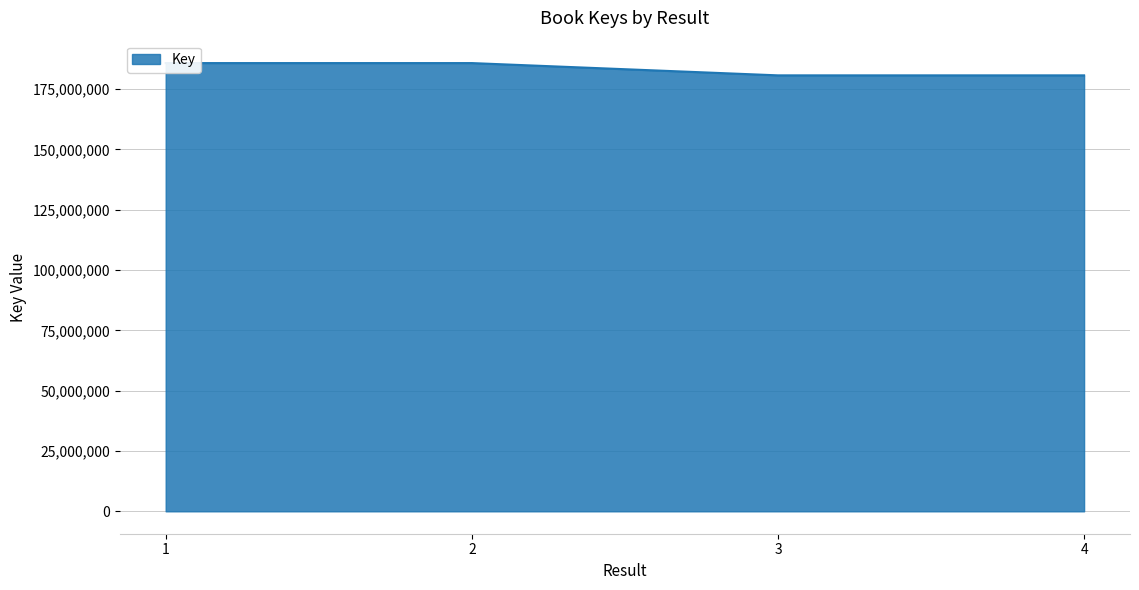

The value at 3 is 49238732. True or false?

False